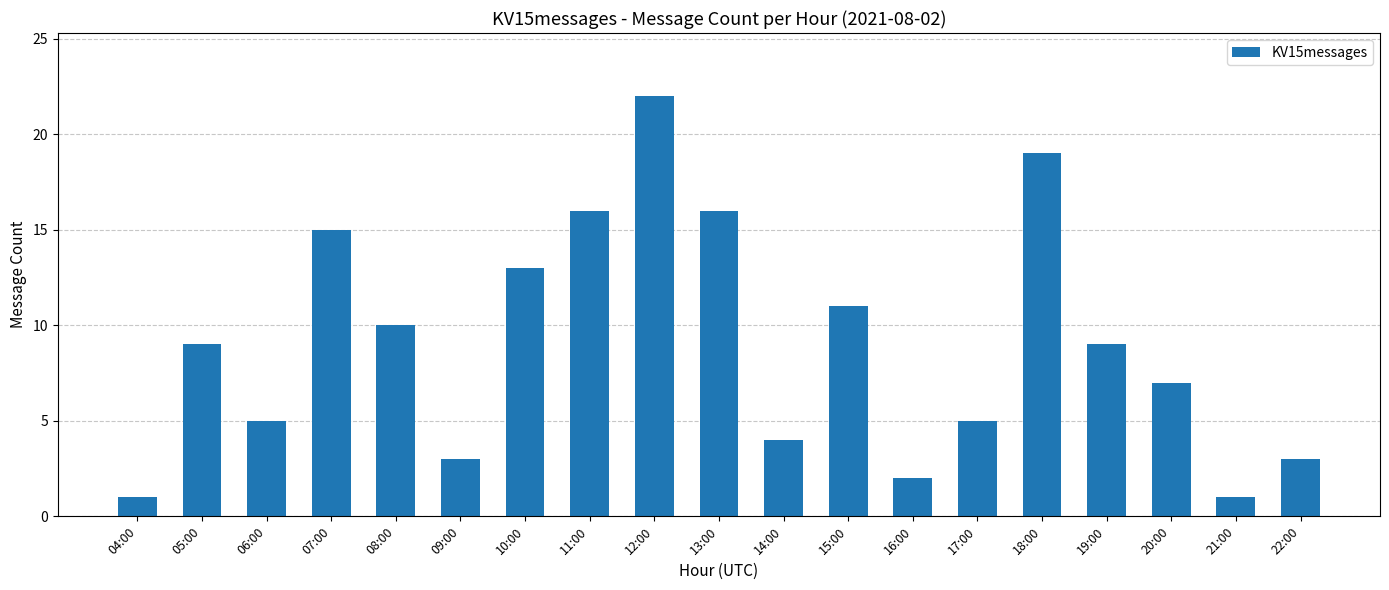

Reading left to right, list all the values displayed in this chart.

04:00=1	05:00=9	06:00=5	07:00=15	08:00=10	09:00=3	10:00=13	11:00=16	12:00=22	13:00=16	14:00=4	15:00=11	16:00=2	17:00=5	18:00=19	19:00=9	20:00=7	21:00=1	22:00=3